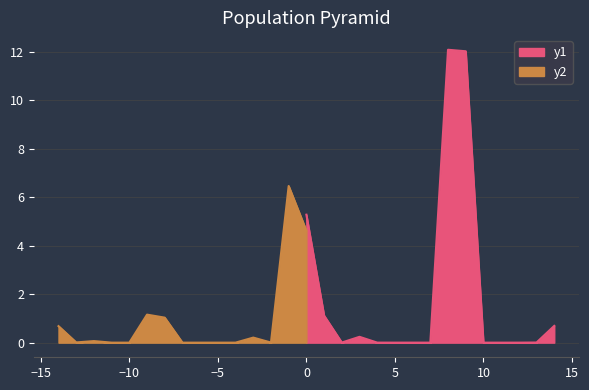

The value of y1 at 3 is 0.0. True or false?

False